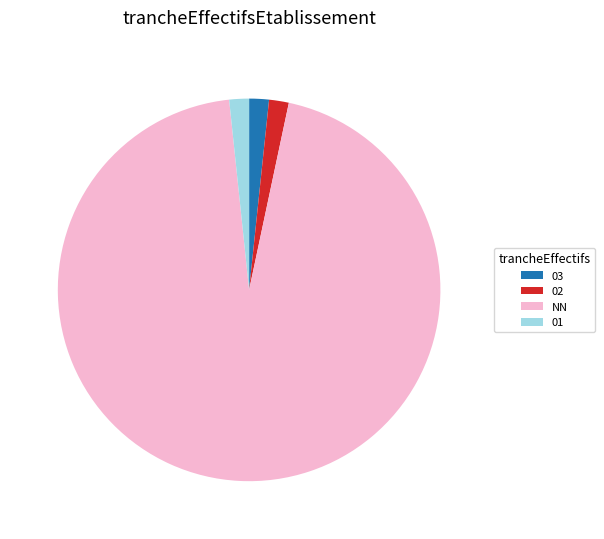

How many slices are in this pie chart?

4